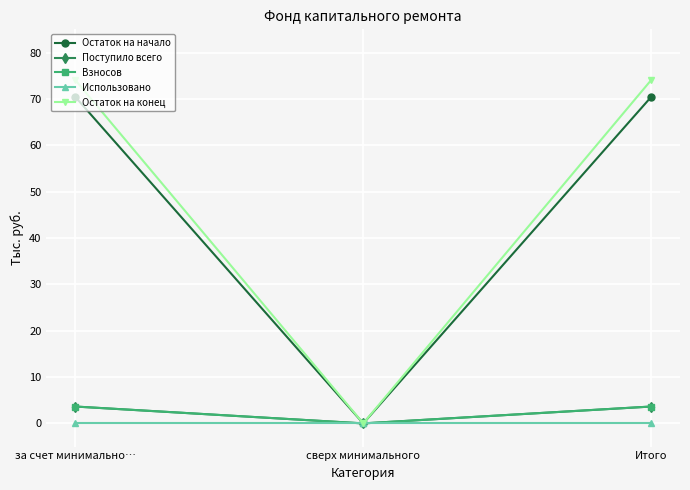

Is this an area chart (filled region under the line)?

No